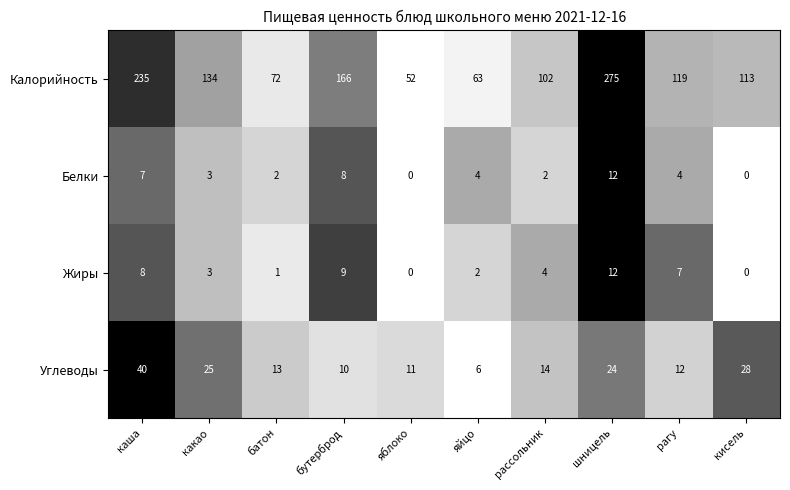

What is the sum of all Жиры values?

46